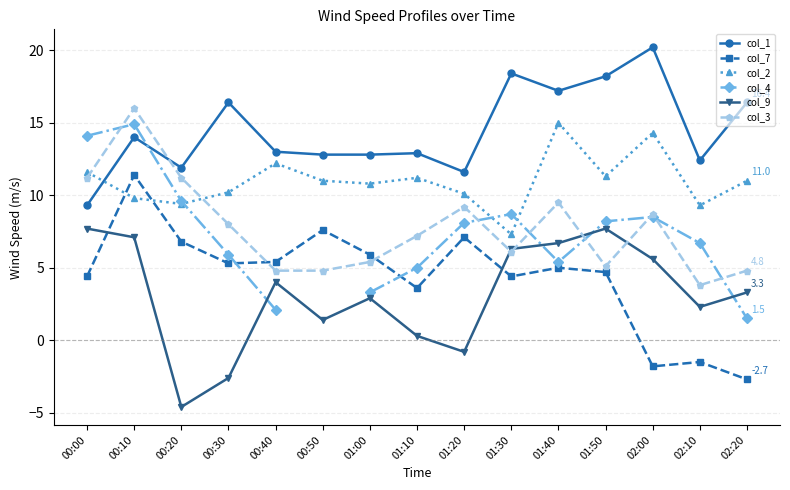

Which series has the widest spread of values?

col_7